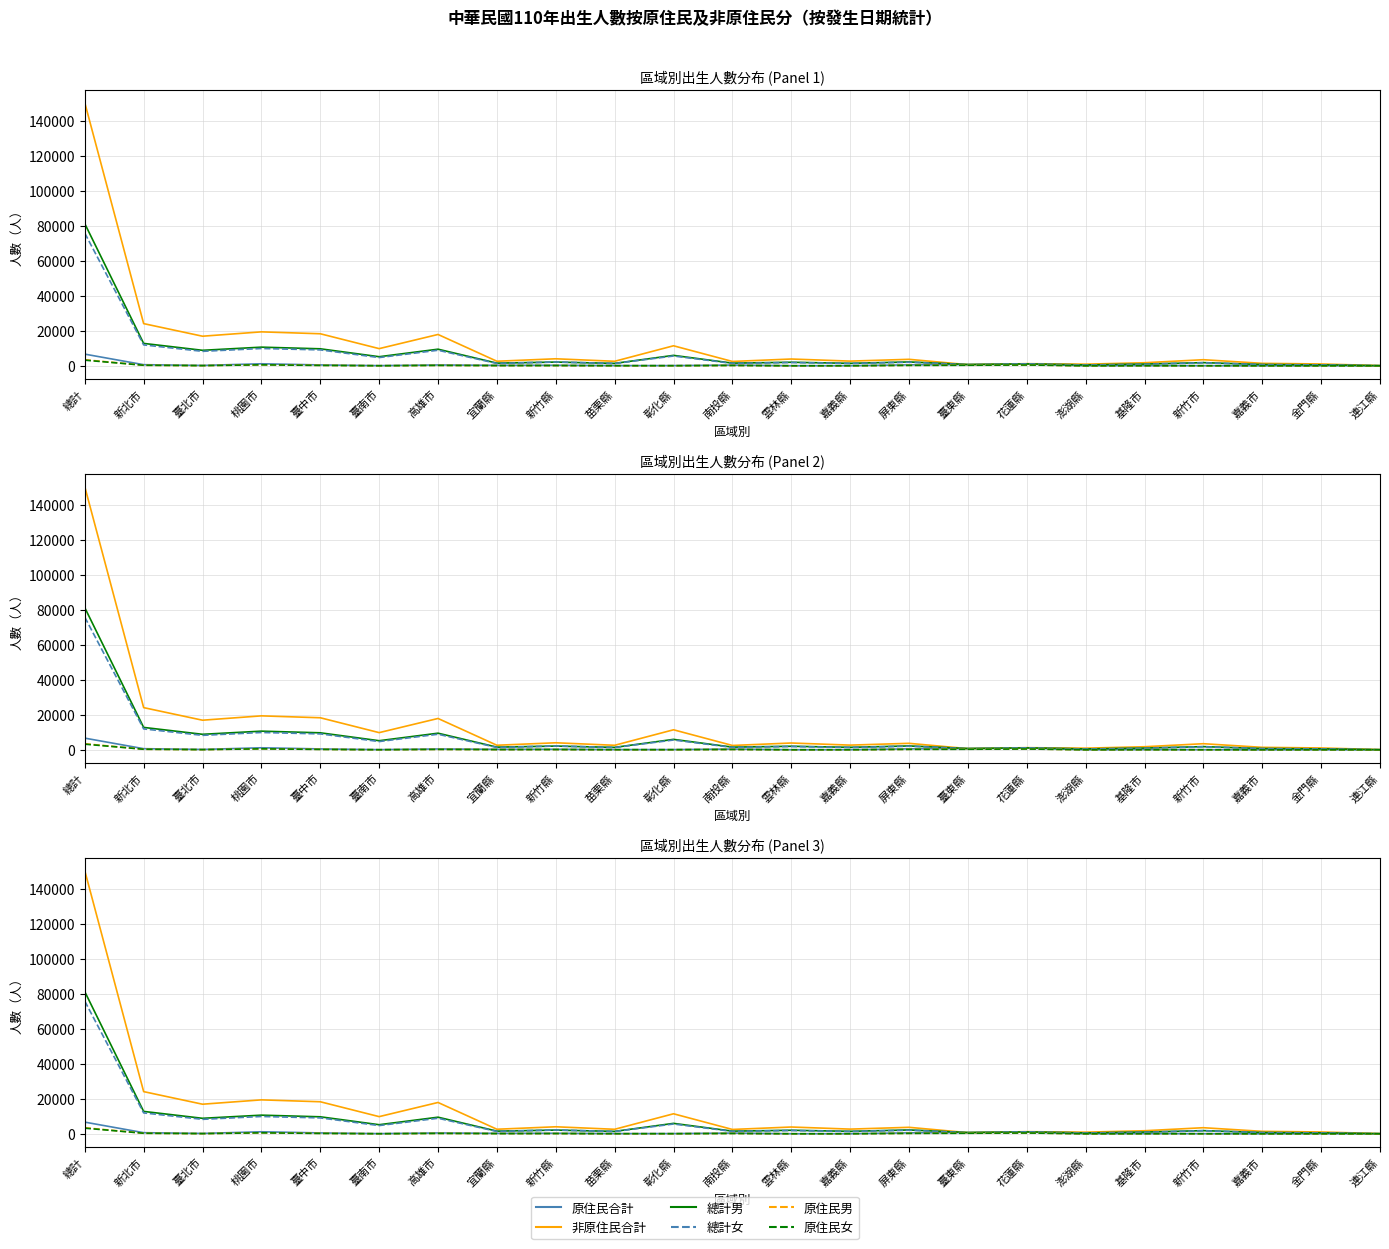

What is the total value across all series at 總計?

320707